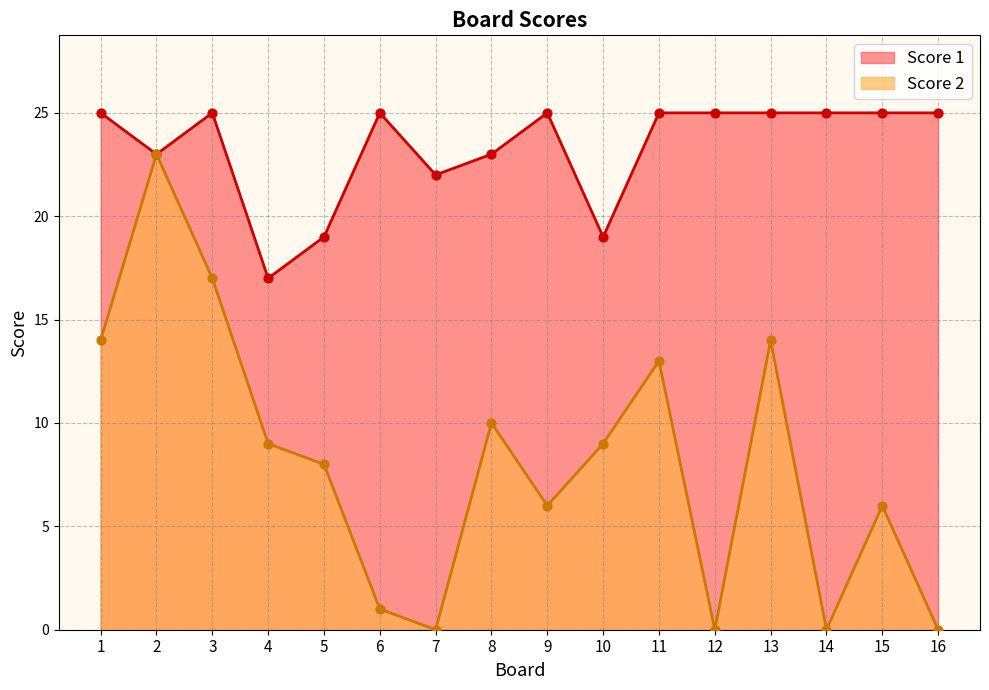

At which category is the sum across all series the highest?

2